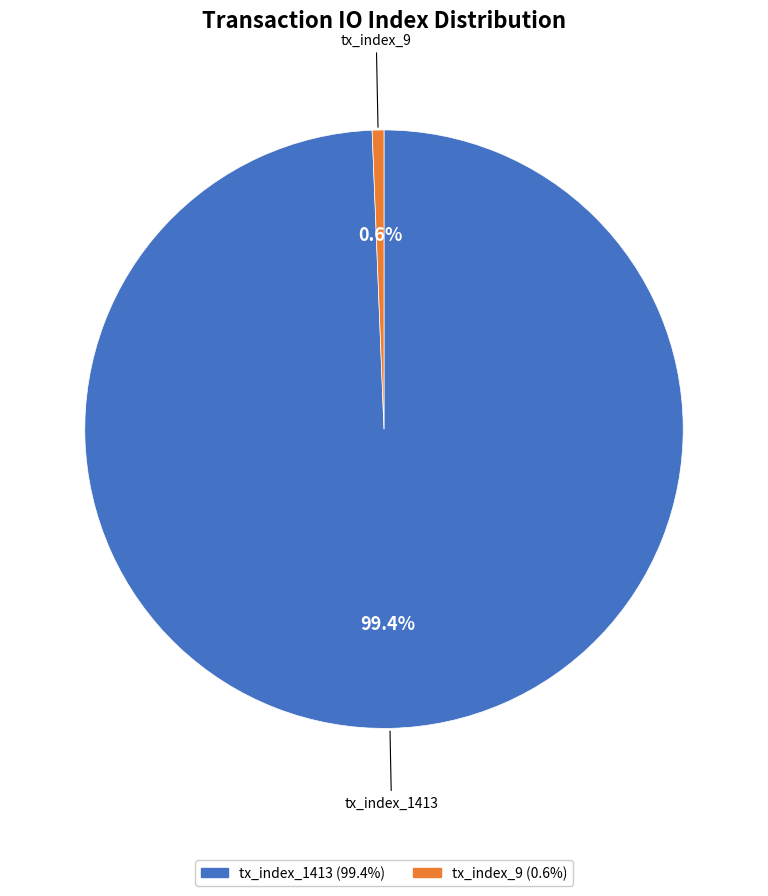

Does tx_index_1413 account for over 50% of the chart?

Yes